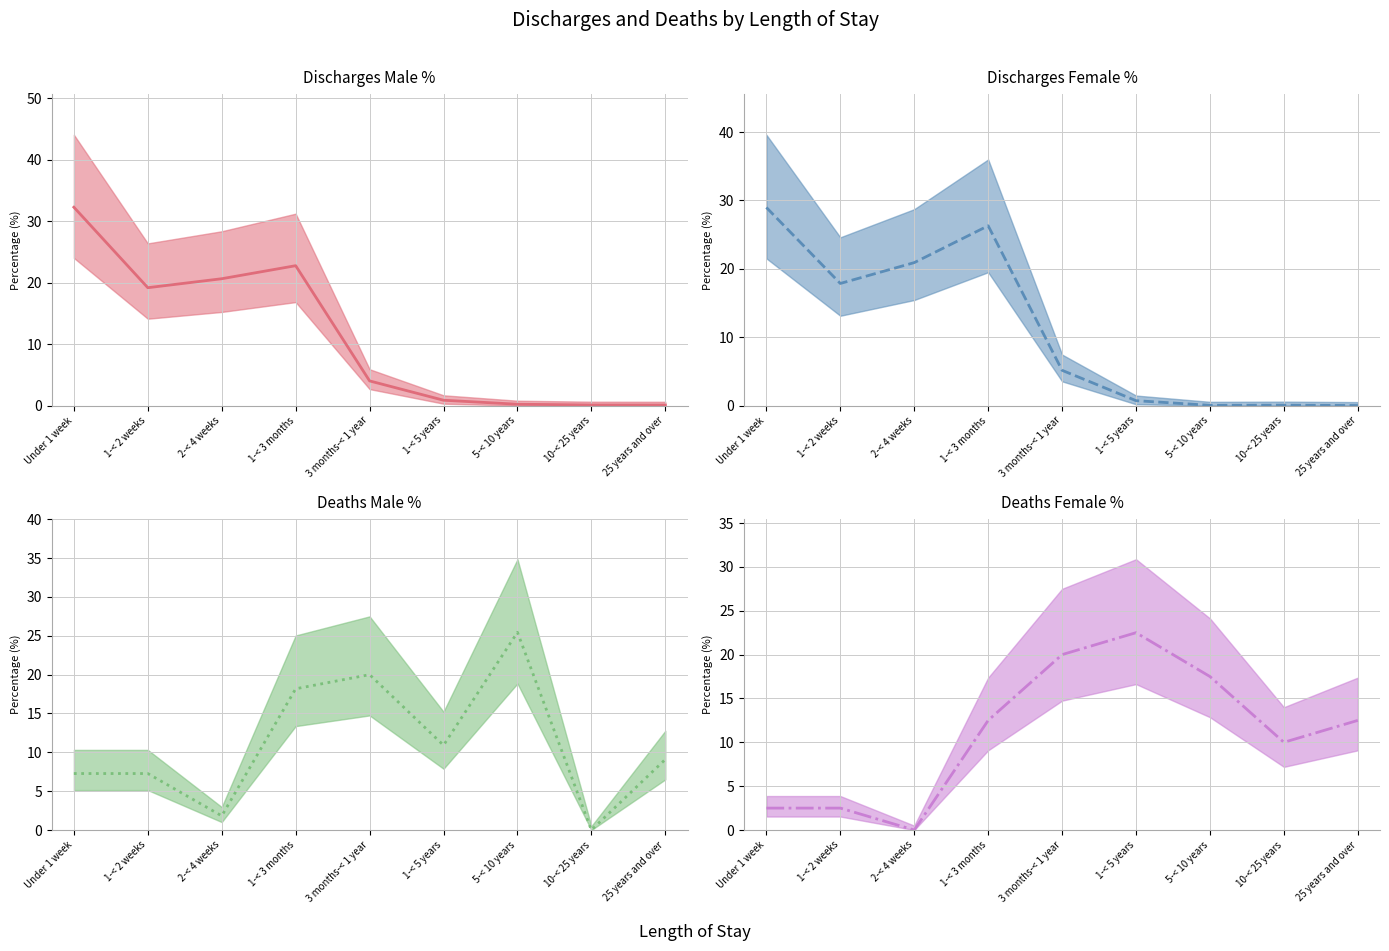

What is the sum of the Deaths Female % (mean) values at 5-< 10 years and 25 years and over?

30.0